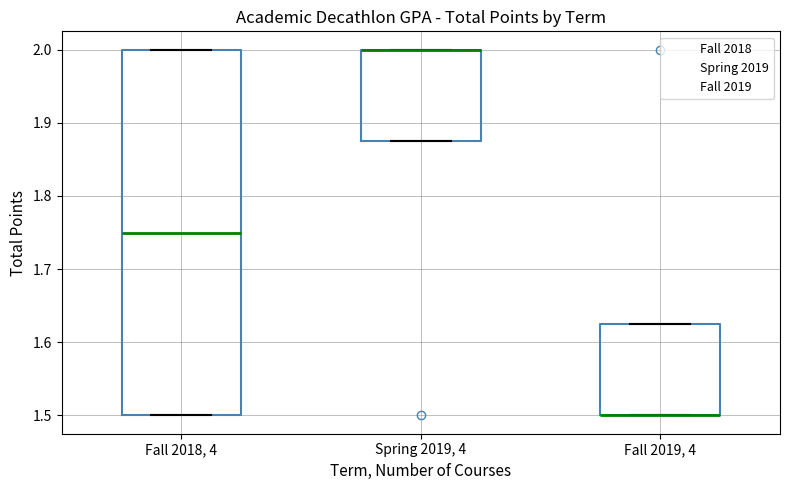

Comparing the boxes themselves (not the whiskers), which one is the tallest?

Fall 2018, 4